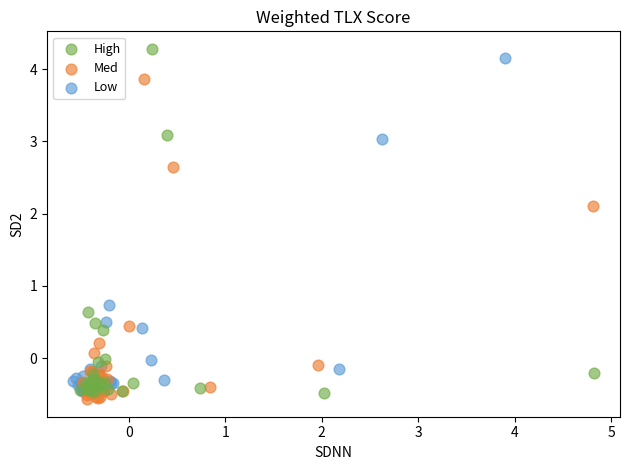

Which series has the largest Y range (max minus min)?

High